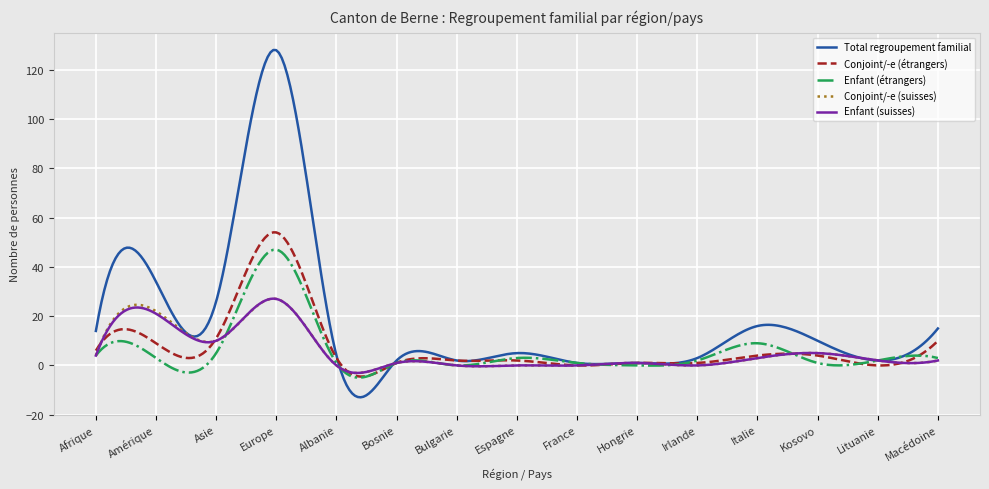

Which series has the largest range (max minus min)?

Total regroupement familial